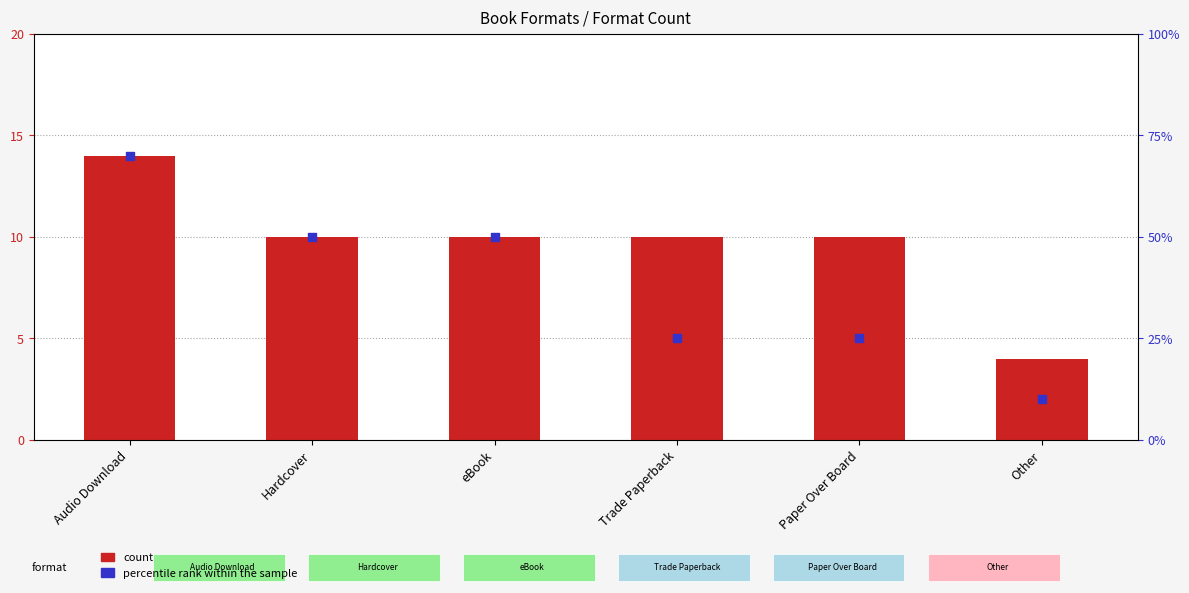

At which category is the sum across all series the highest?

Audio Download